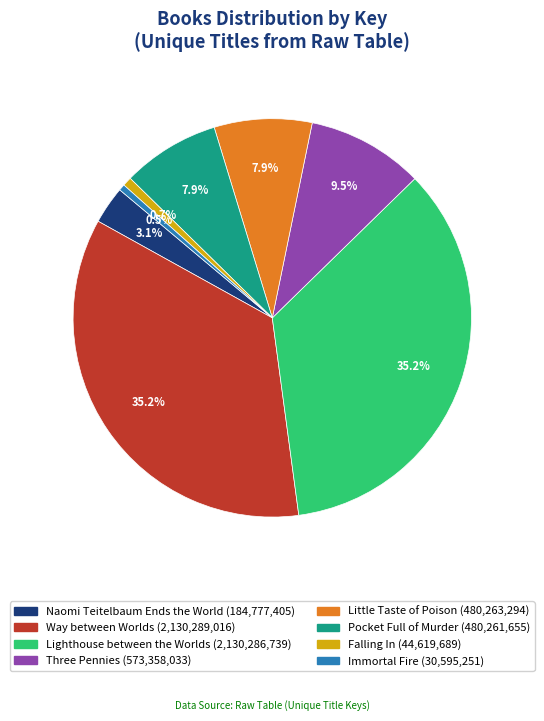

How many slices are in this pie chart?

8